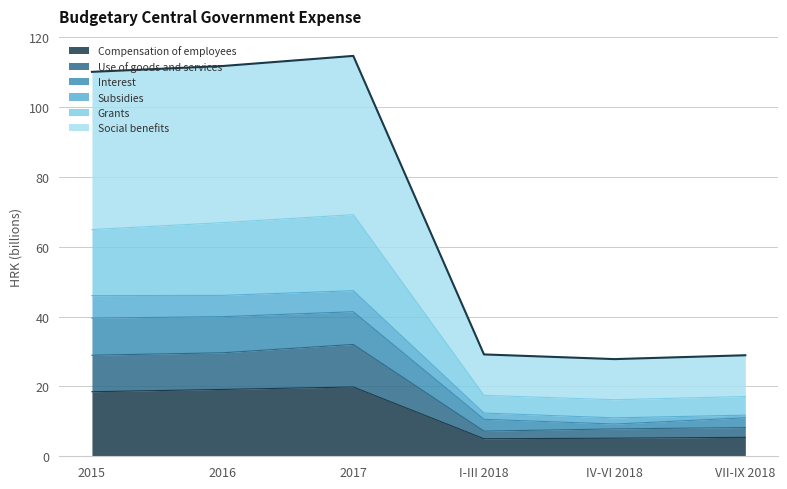

What is the lowest value of the Compensation of employees series?

5.0